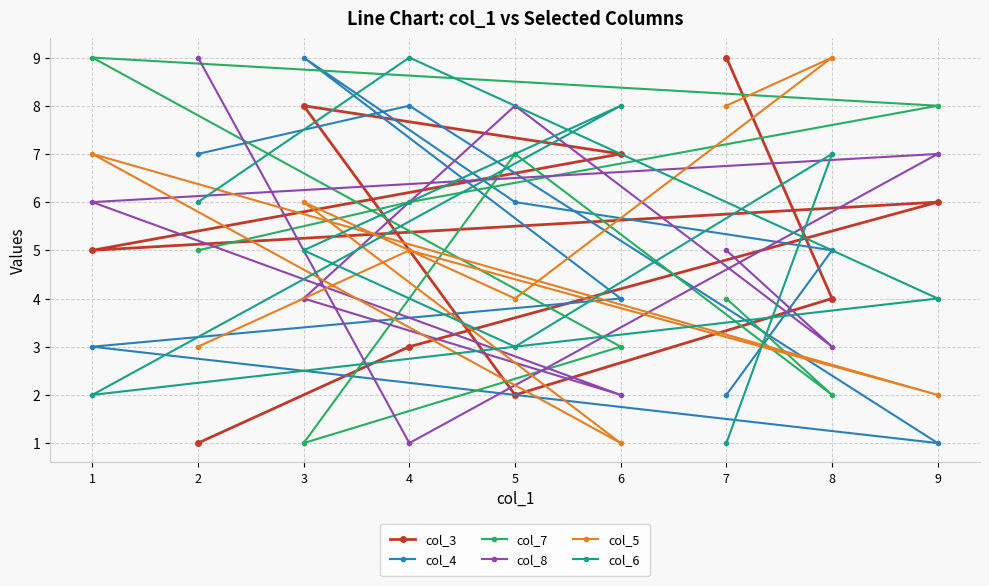

At which label is col_6 closest to 5?

3